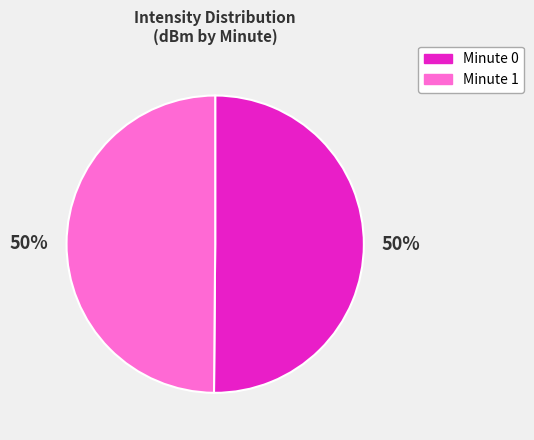

Combined, do Minute 1 and Minute 0 account for over 50%?

Yes